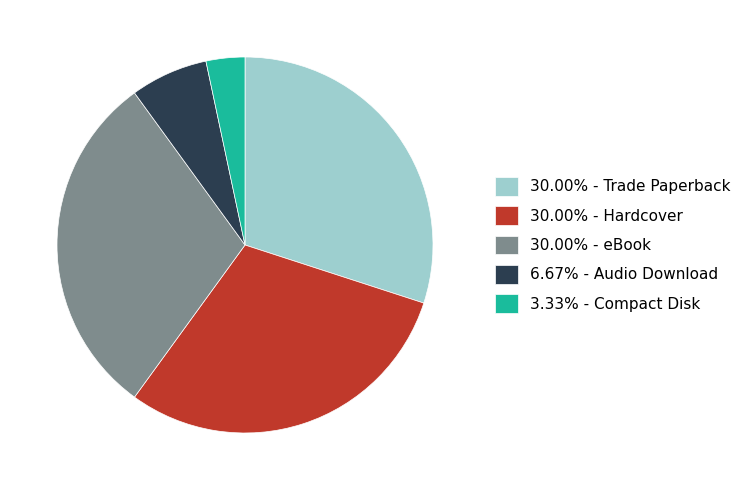

Combined, do 30.00% - Hardcover and 3.33% - Compact Disk account for over 50%?

No